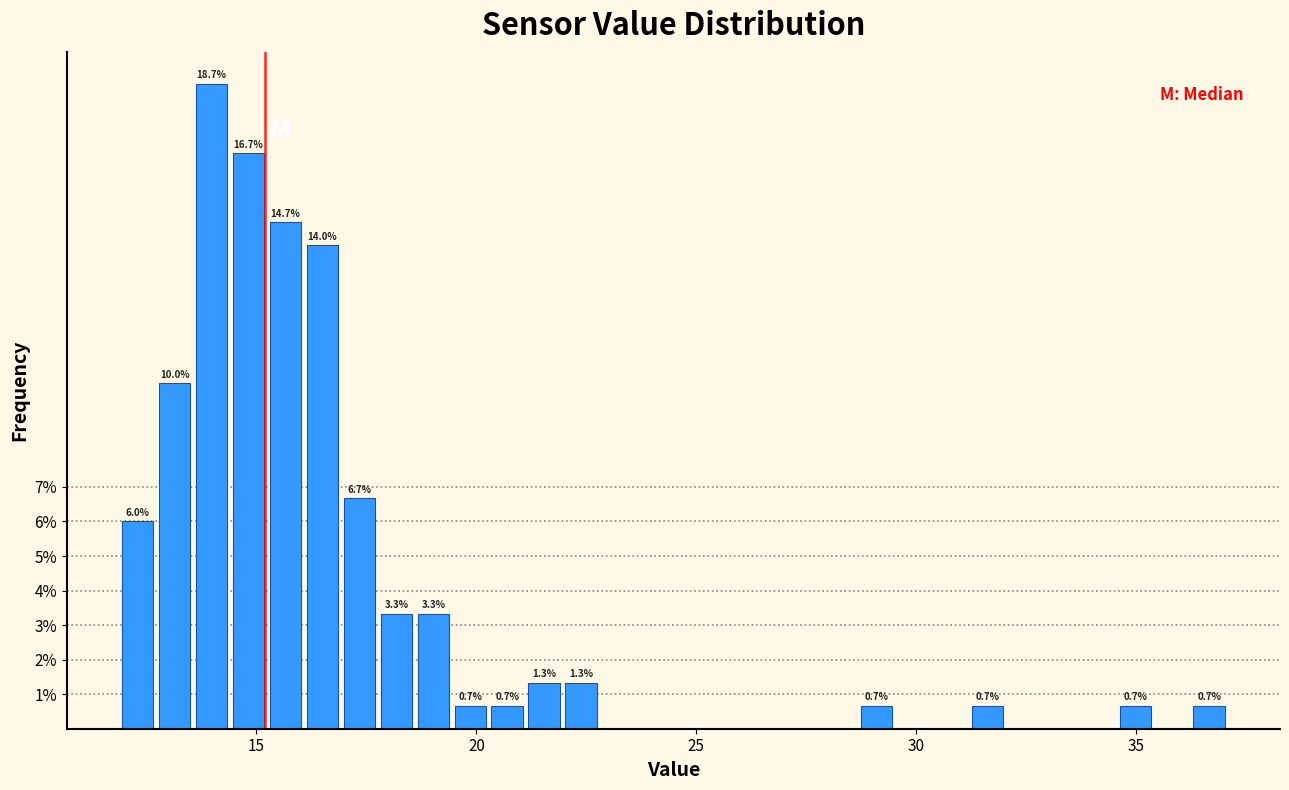

Read against the x-axis, roughly where is the centre of the tallest bar?

14.0